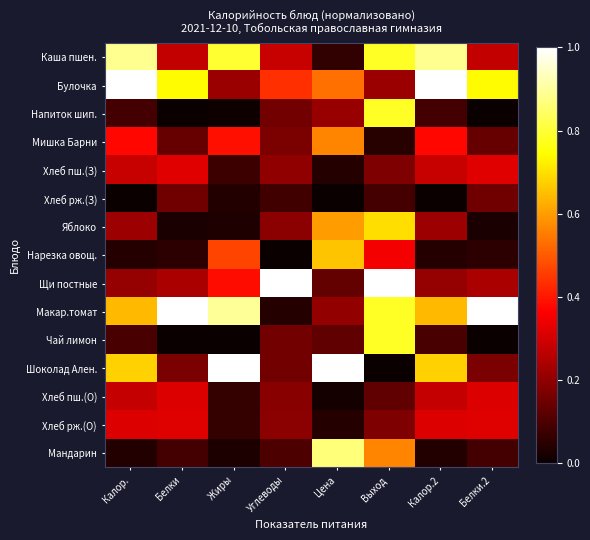

Rank the series at Выход from highest to lowest value.

Щи постные, Каша пшен., Напиток шип., Макар.томат, Чай лимон, Яблоко, Мандарин, Нарезка овощ., Булочка, Хлеб пш.(З), Хлеб рж.(О), Хлеб пш.(О), Хлеб рж.(З), Мишка Барни, Шоколад Ален.